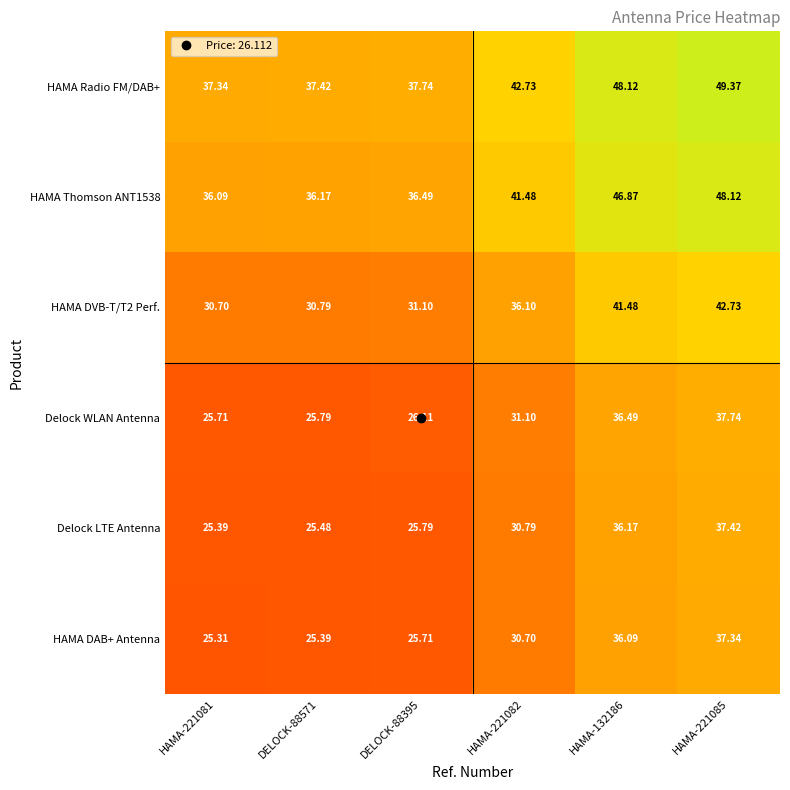

Is the value of HAMA DAB+ Antenna at HAMA-132186 greater than the value of HAMA DVB-T/T2 Perf. at DELOCK-88571?

Yes